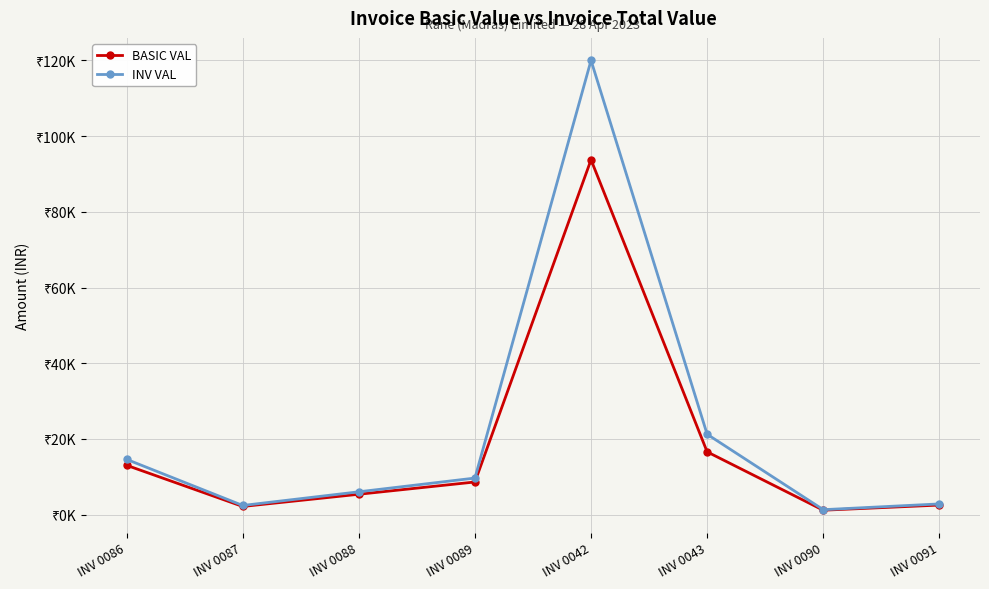

What are all the series names shown in the legend?

BASIC VAL, INV VAL